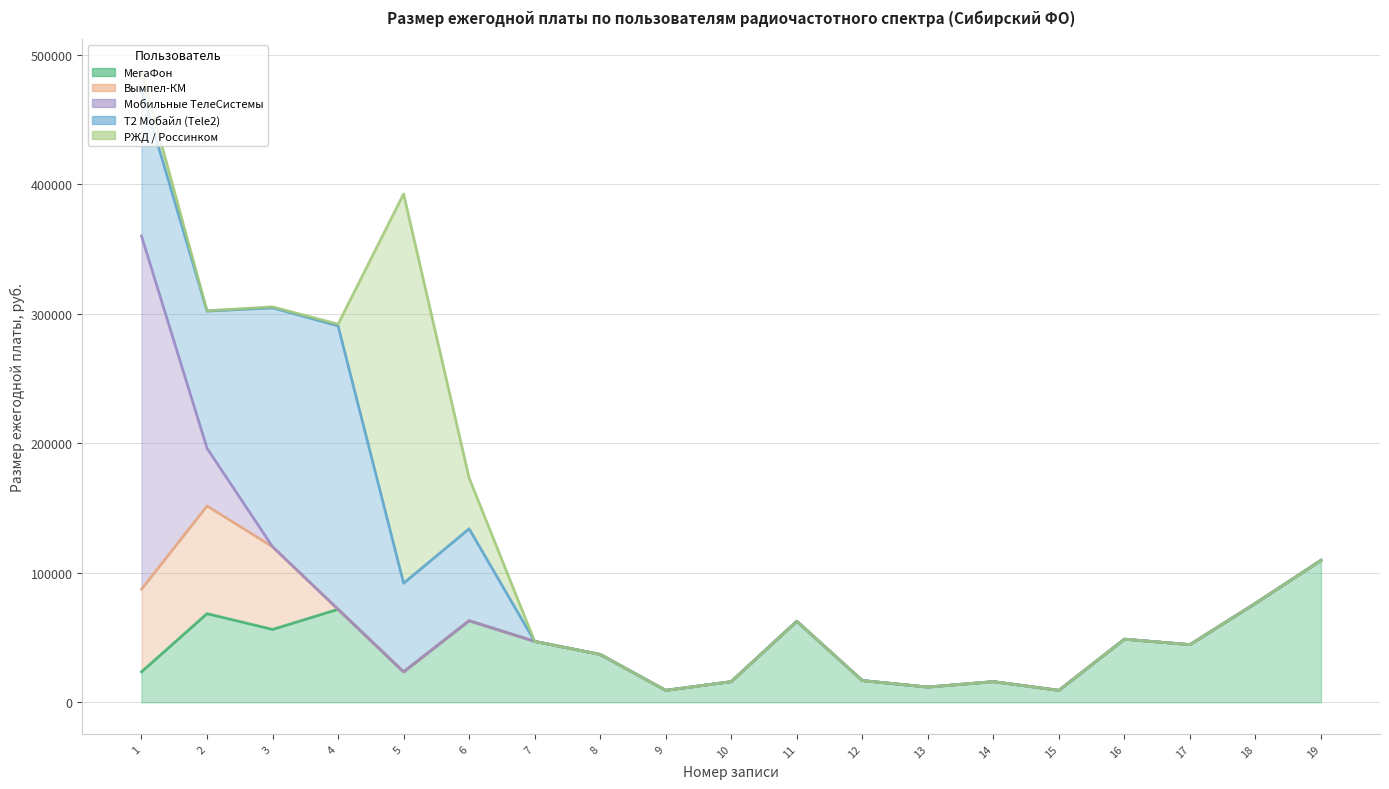

What is the total value across all series at 11?

312900.0